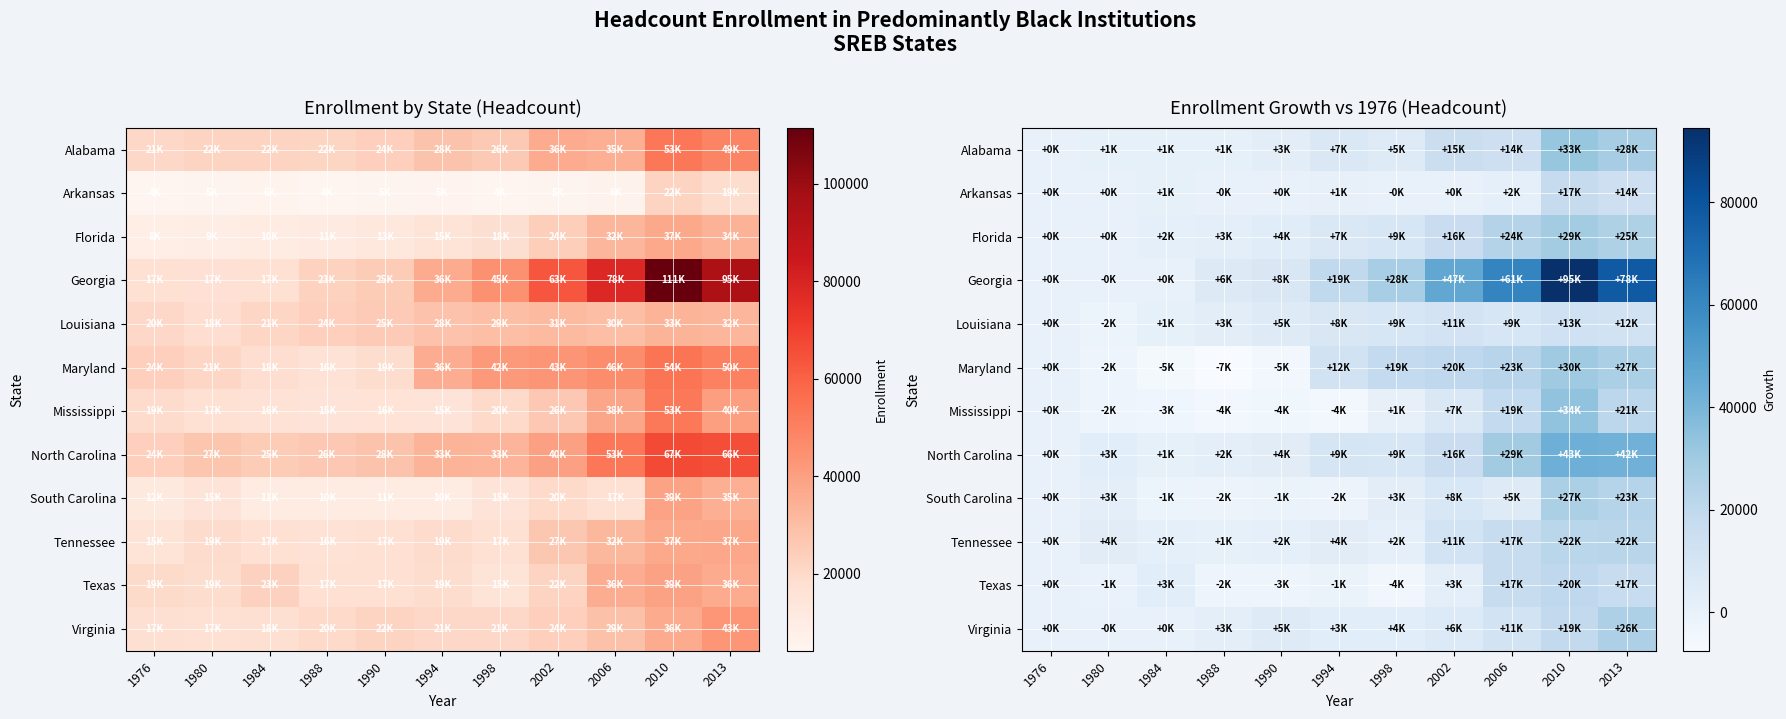

List the labels in order of Virginia value, largest first.

2013, 2010, 2006, 2002, 1990, 1998, 1994, 1988, 1984, 1976, 1980